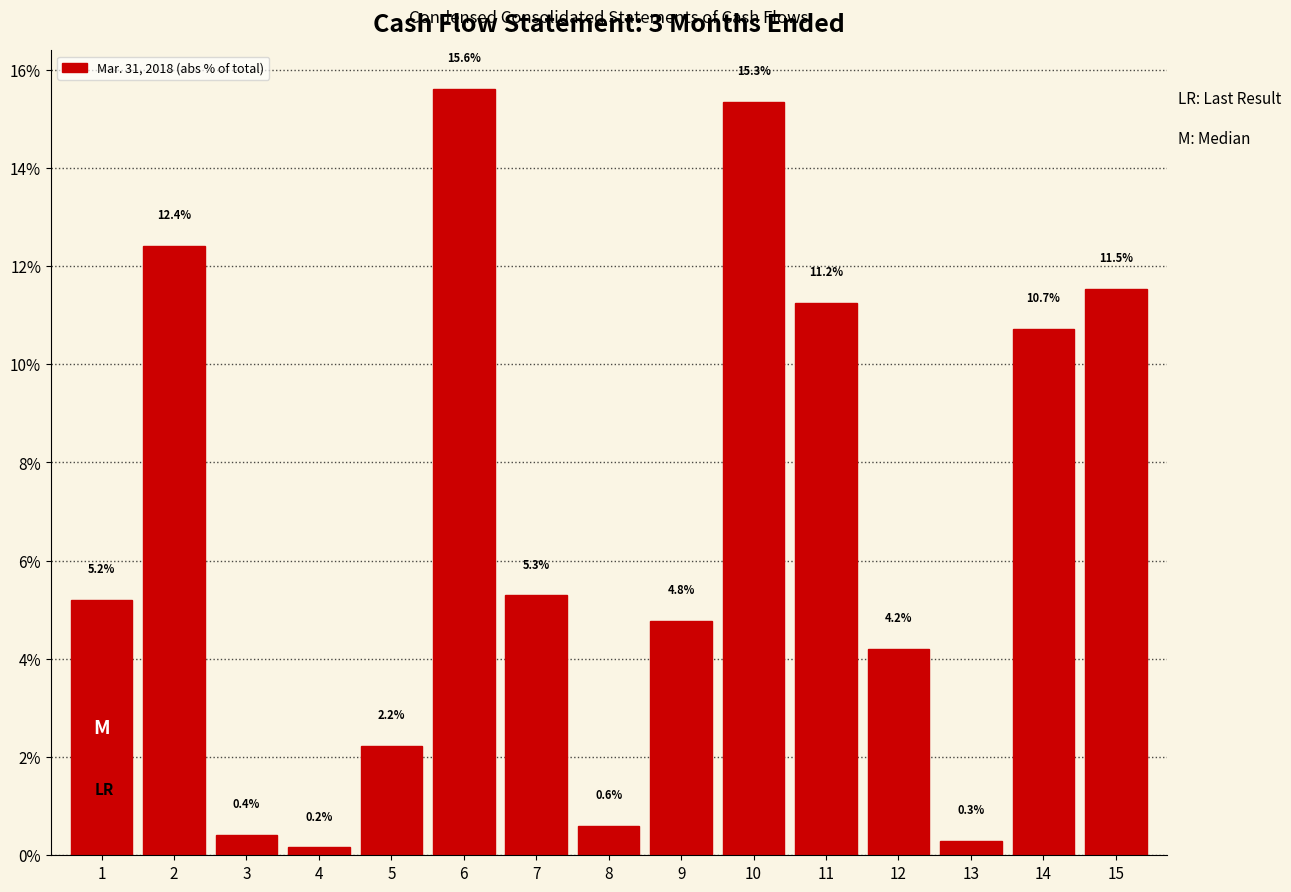

Reading left to right, transcribe all the data shown in this chart.

1=5.2	2=12.4	3=0.4	4=0.2	5=2.2	6=15.6	7=5.3	8=0.6	9=4.8	10=15.3	11=11.2	12=4.2	13=0.3	14=10.7	15=11.5